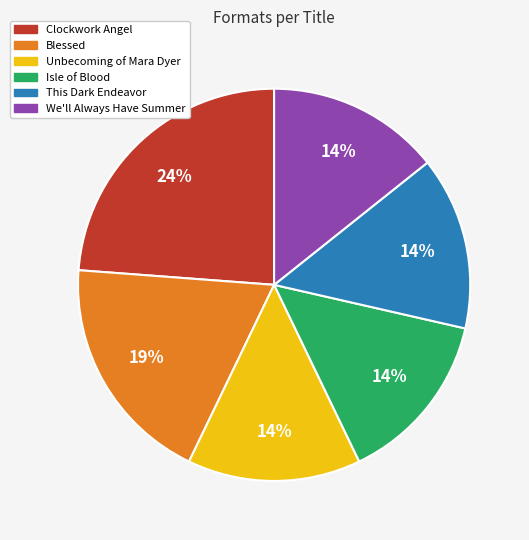

To the nearest percent, what is the difference between the largest and smallest slice percentages?

10%